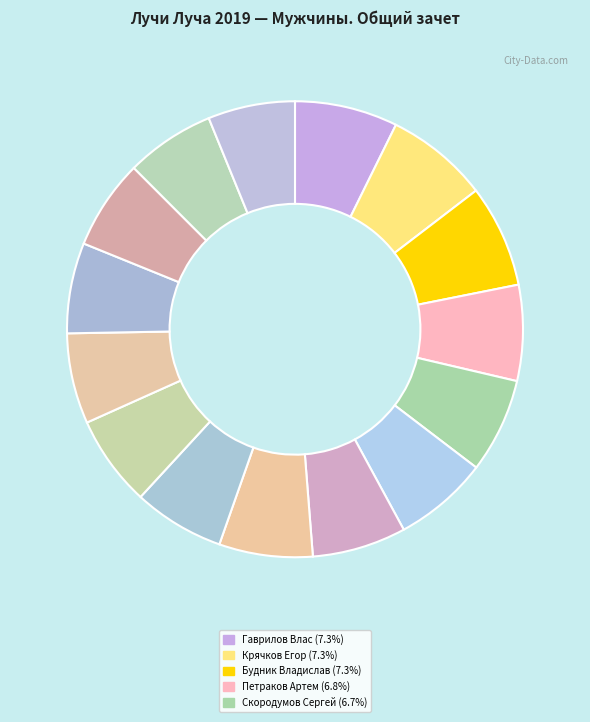

How many segments does this pie chart have?

15